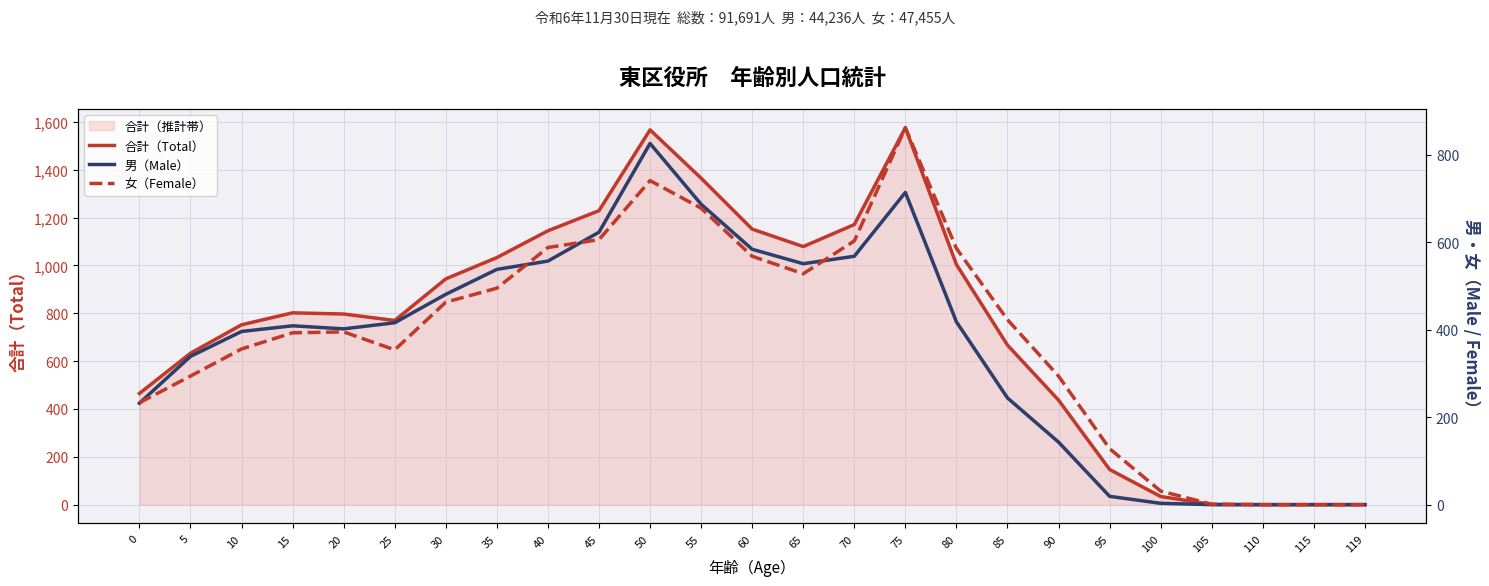

At which category does 男（Male） reach its first local peak?

15